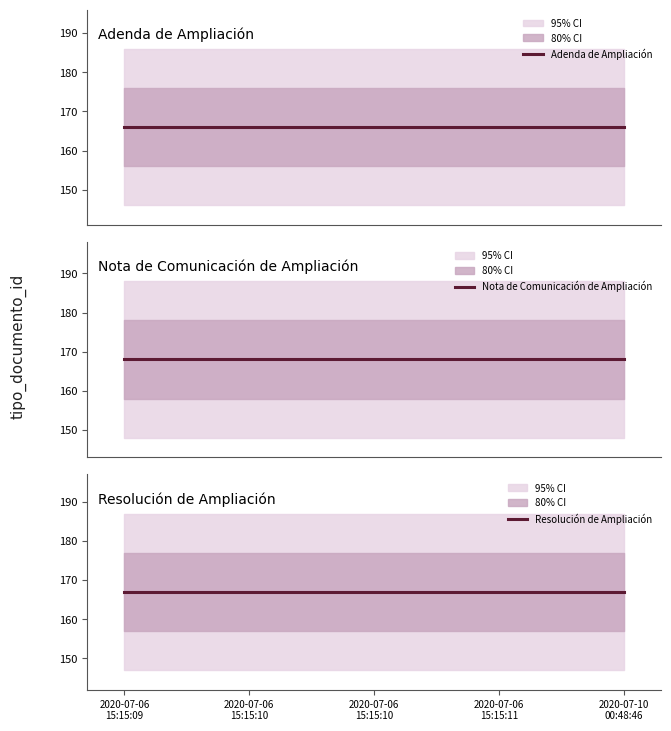

Between 2020-07-10
00:48:46 and 2020-07-06
15:15:10, which is larger?

2020-07-10
00:48:46